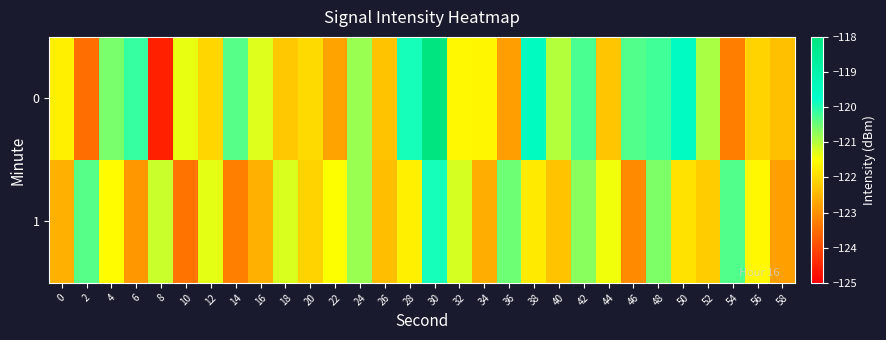

Count the number of data series in this chart.

2